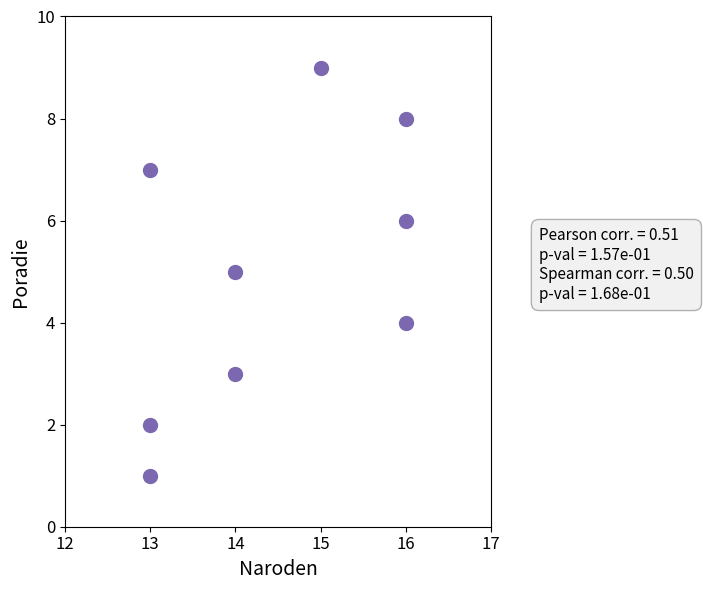

What is the range of X values (max minus min)?

3